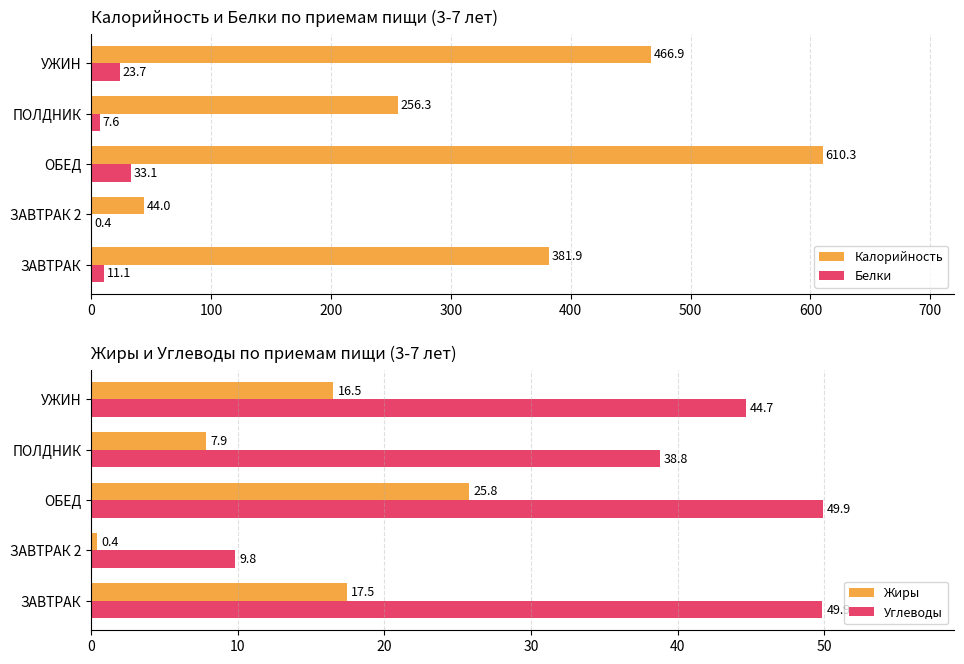

Reading left to right, transcribe all the data shown in this chart.

Калорийность: 381.9	44.0	610.3	256.3	466.9
Белки: 11.1	0.4	33.1	7.6	23.7
Жиры: 17.5	0.4	25.8	7.9	16.5
Углеводы: 49.9	9.8	49.9	38.8	44.7